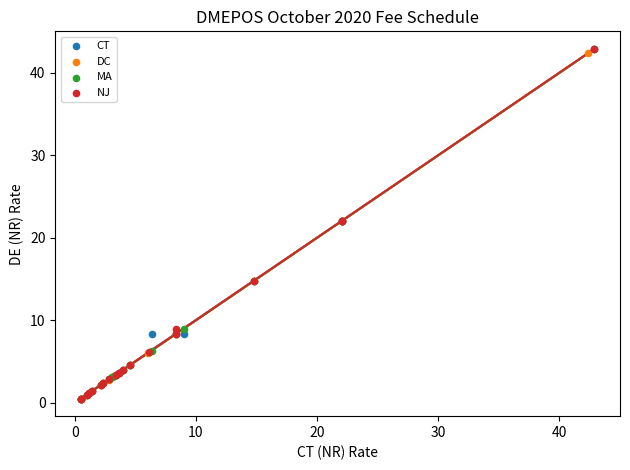

What are all the series names shown in the legend?

CT, DC, MA, NJ